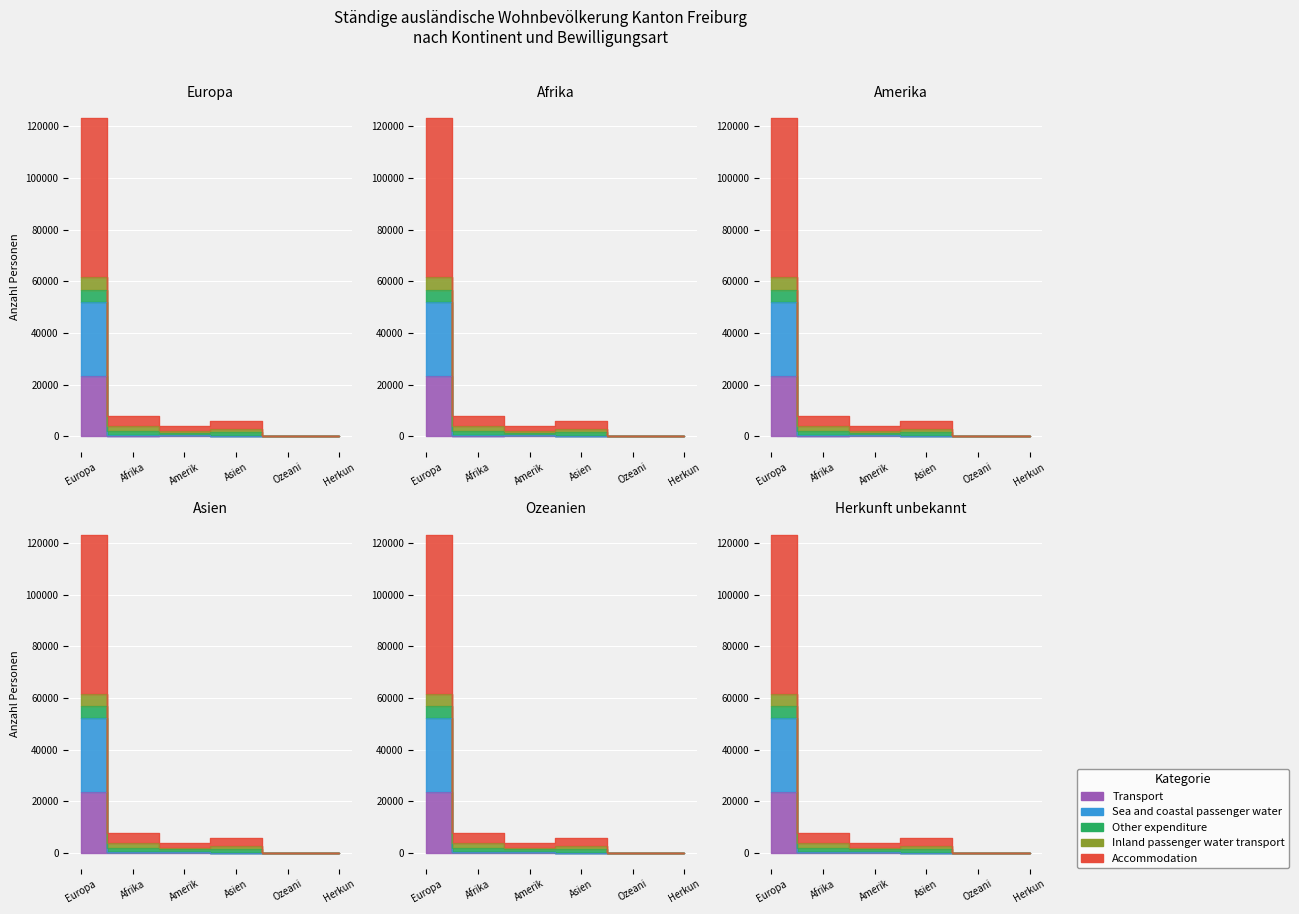

Which has a higher value, Asien or Europa?

Europa